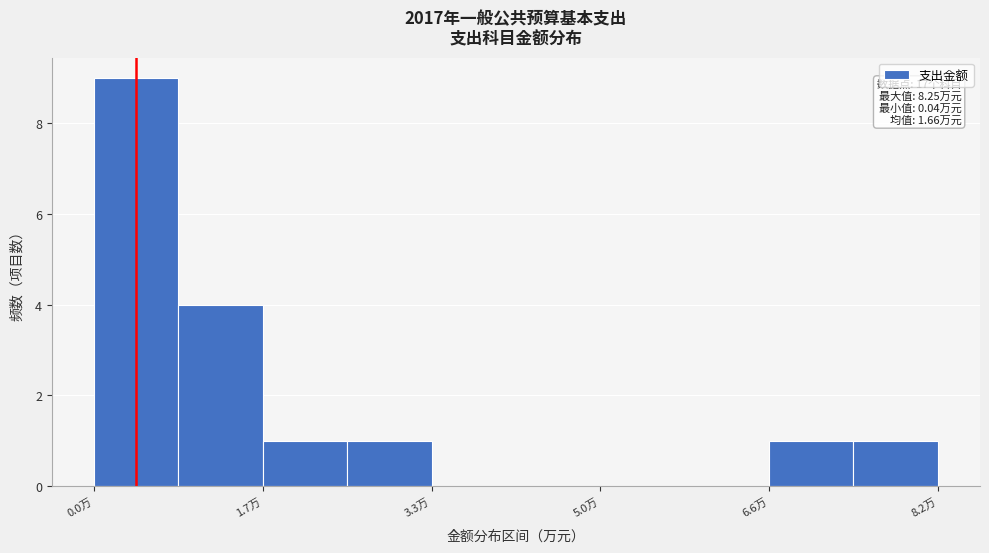

Which range on the x-axis has the tallest bar?

0.0 to 0.8